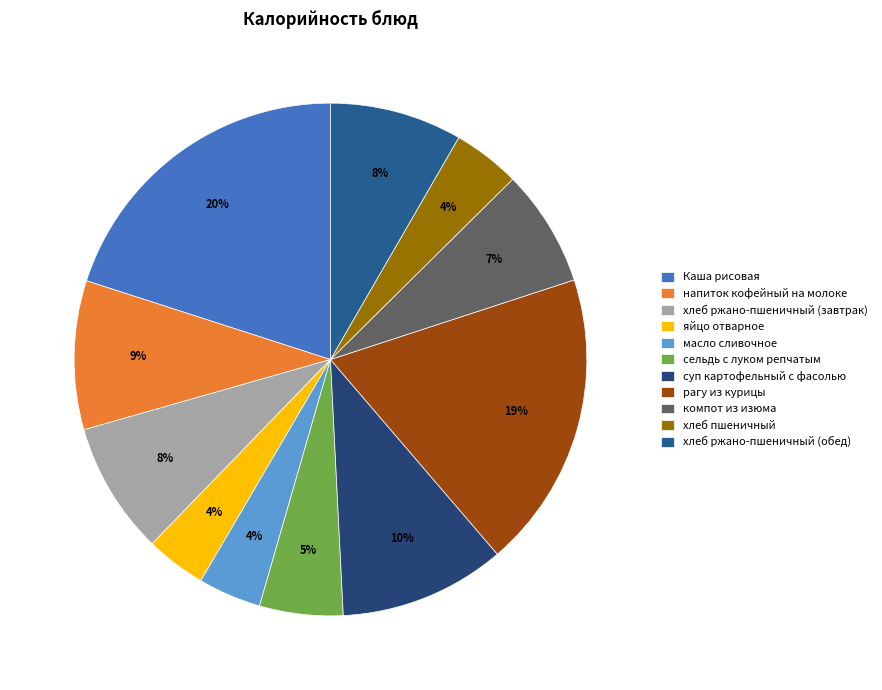

What is the largest slice in the pie chart?

Каша рисовая